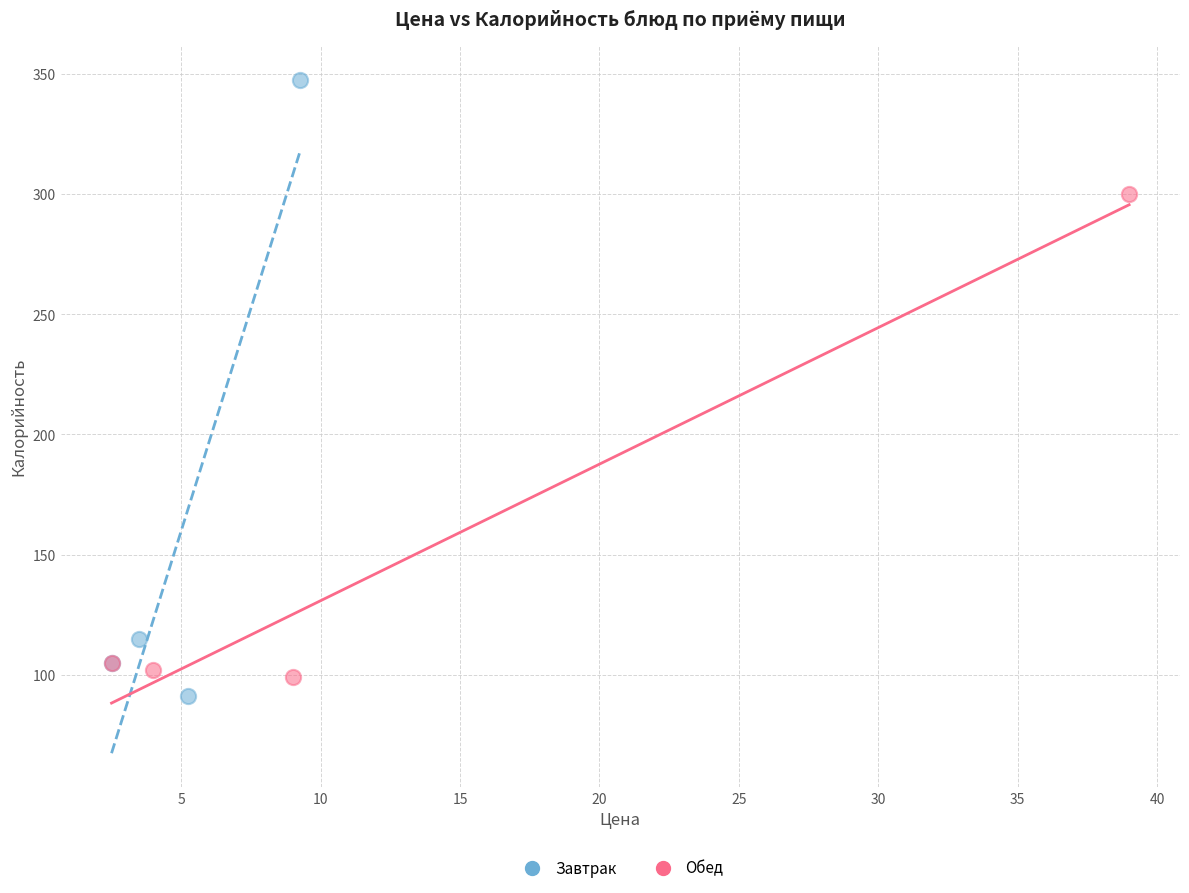

Which series contains the lowest Y value?

Завтрак